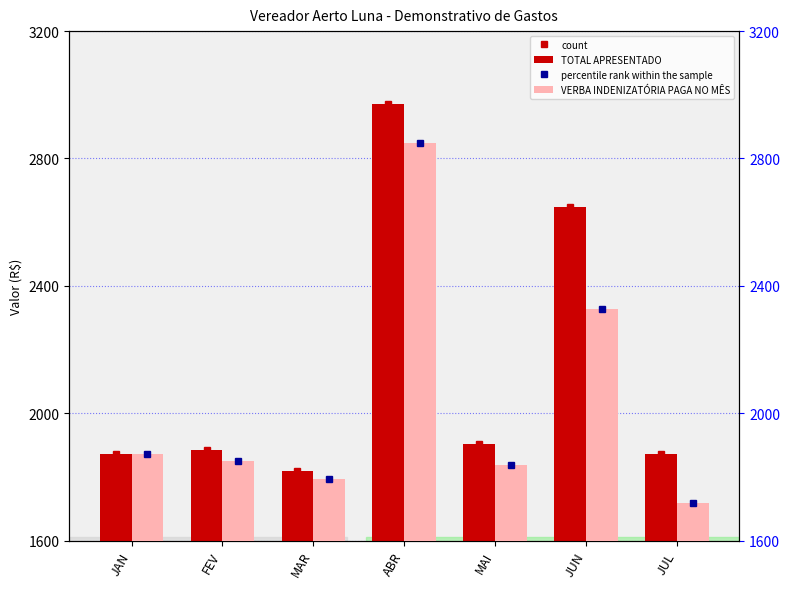

Between JAN and MAR, which series saw the biggest shift?

percentile rank within the sample